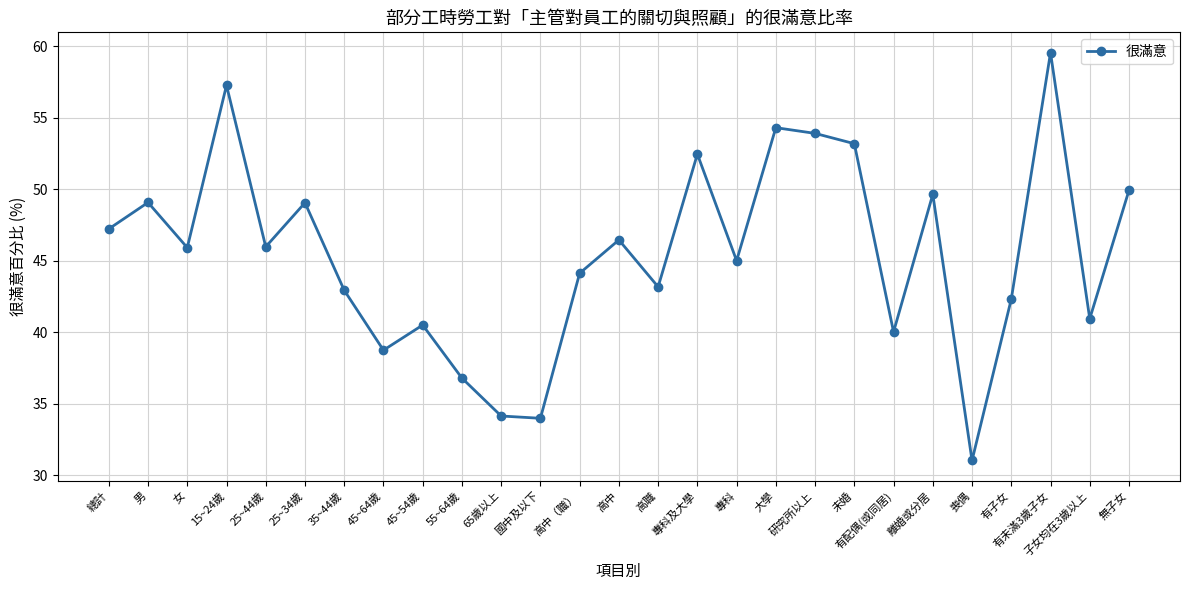

What is the difference between the second highest and minimum values?

26.2